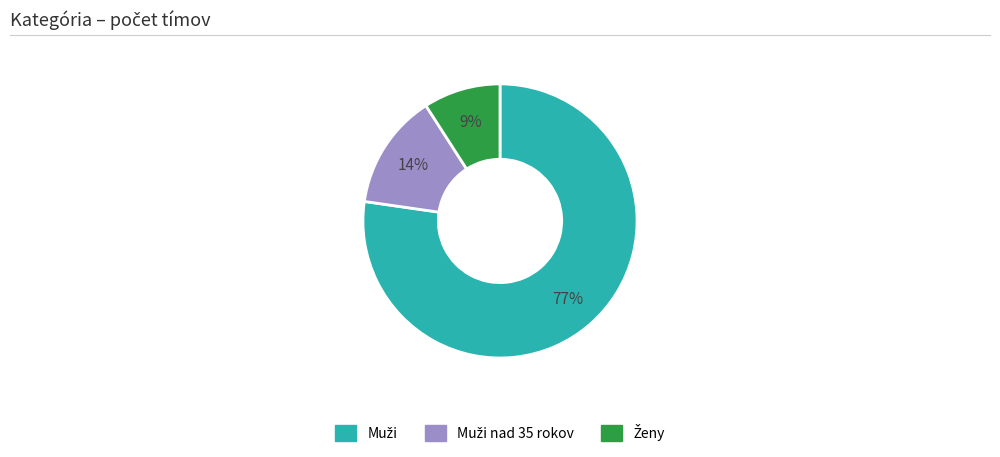

To the nearest percent, what is the average slice percentage?

33%